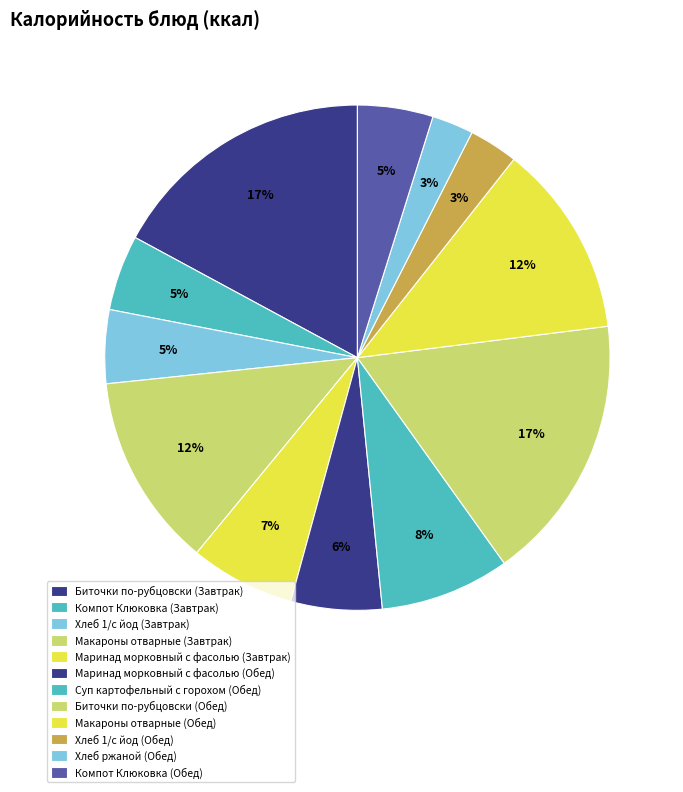

Which category has the biggest portion of the pie?

Биточки по-рубцовски (Завтрак)